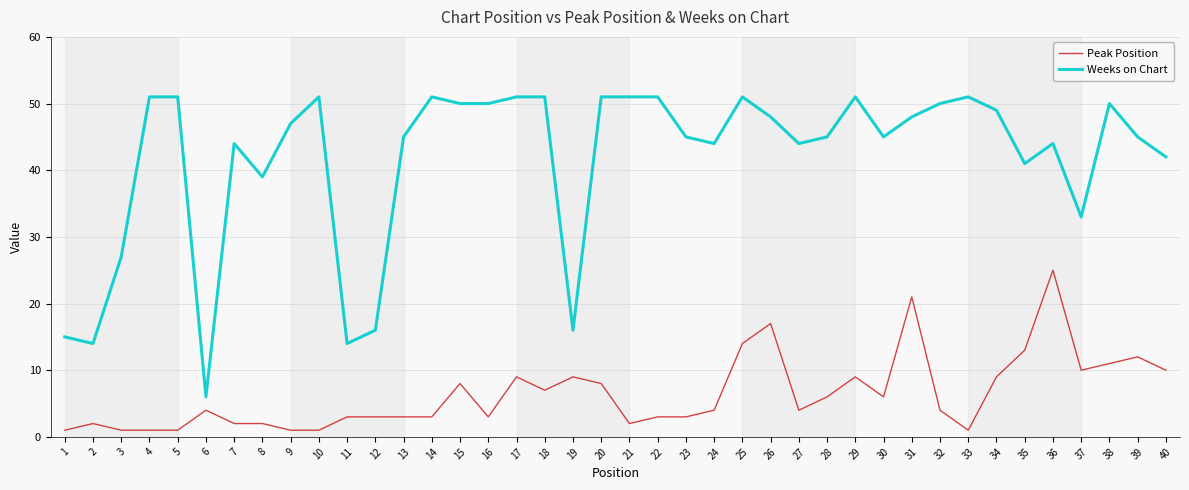

Between 3 and 35, which series saw the biggest shift?

Weeks on Chart